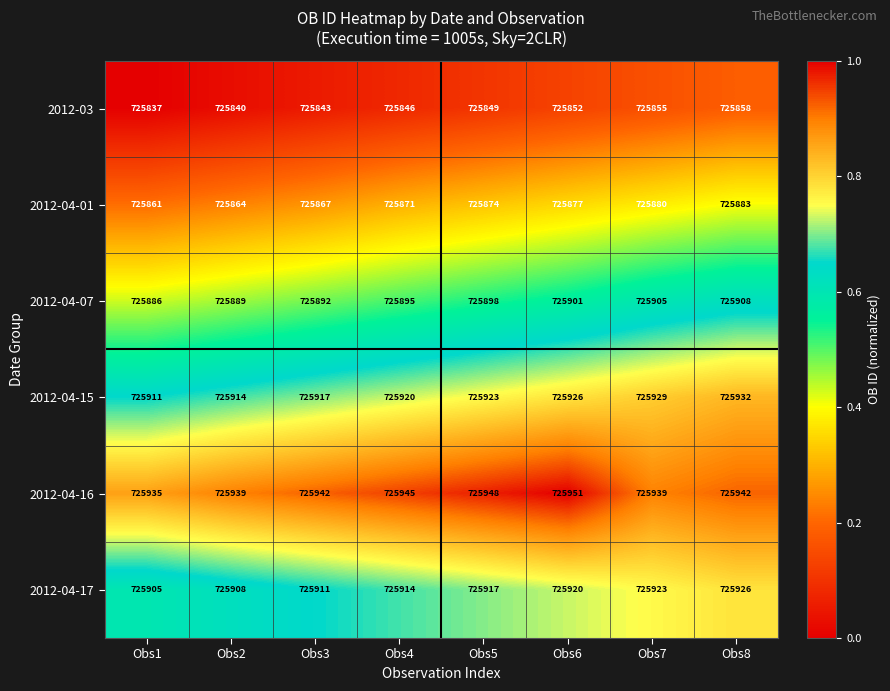

Is it true that 2012-04-17 equals 468564 at Obs3?

False